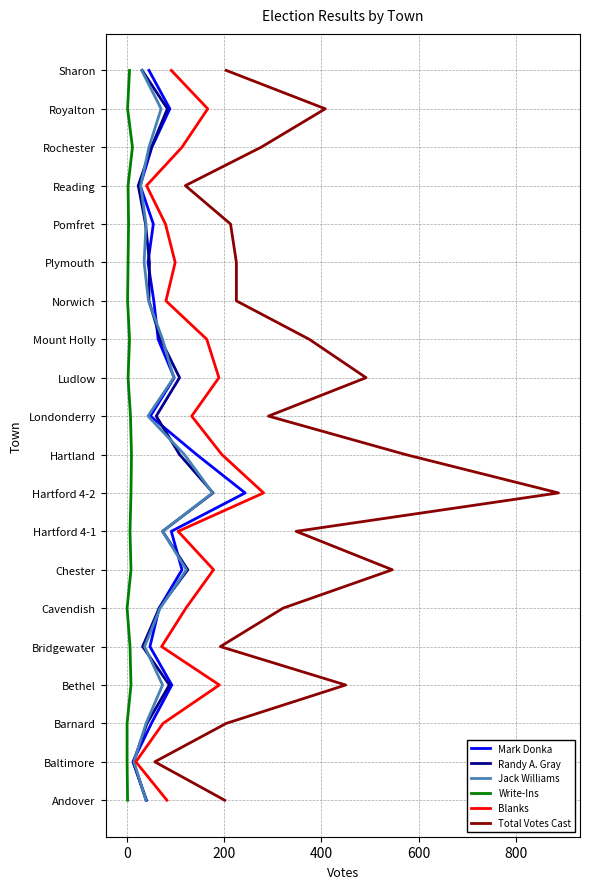

How many values in Mark Donka are above zero?

19